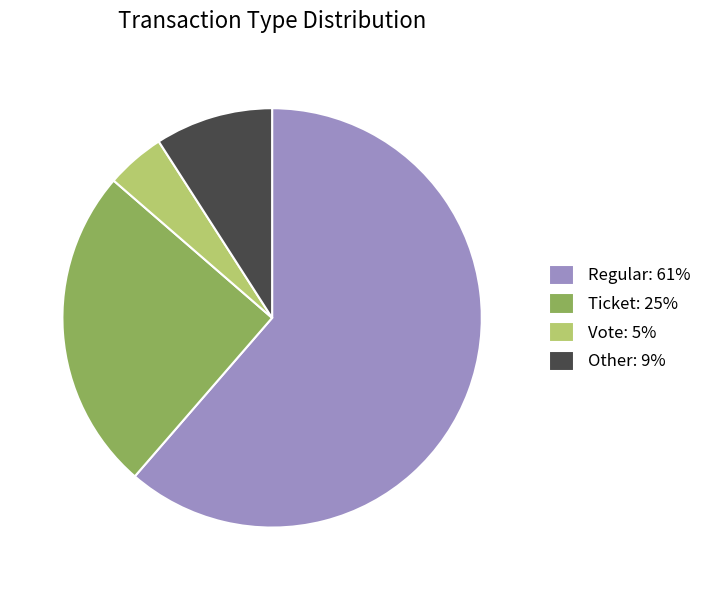

Is there any slice that represents more than half of the pie?

Yes